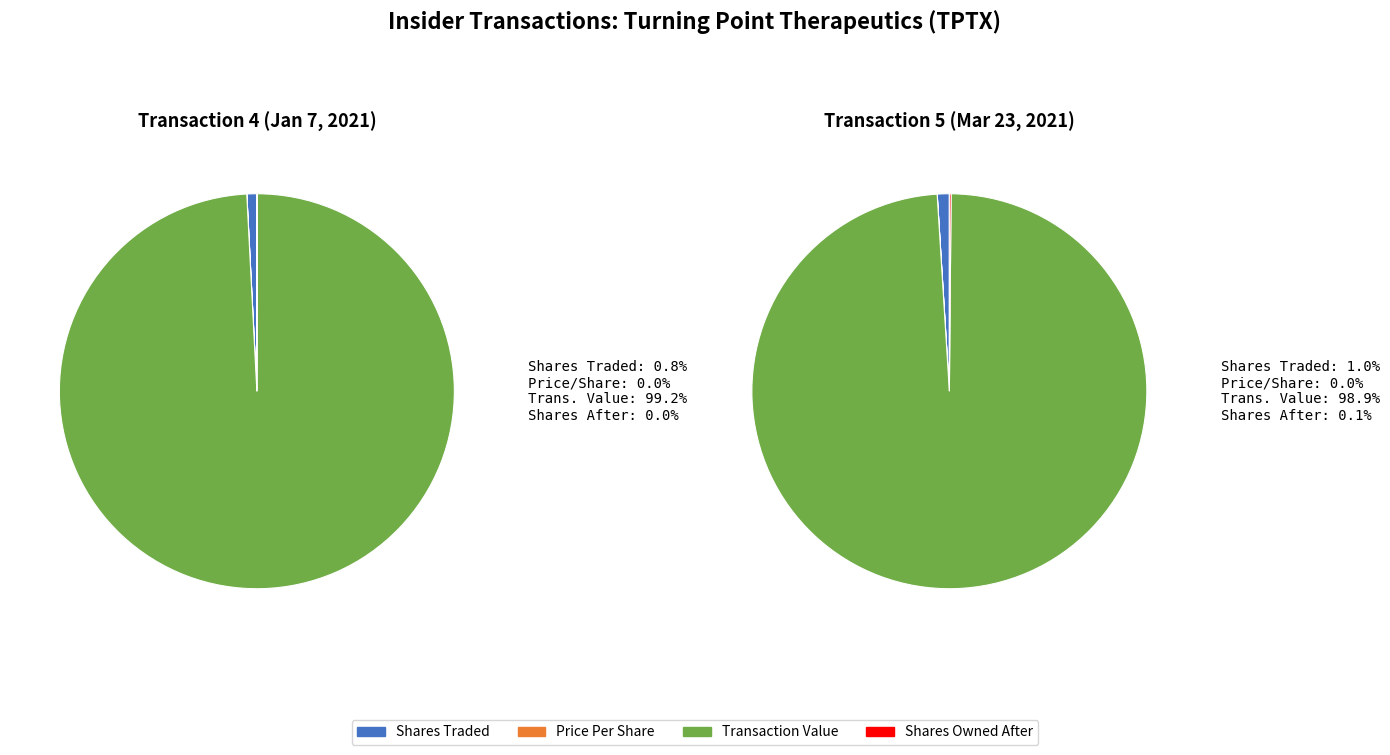

Is it true that 2 is 99% of the pie?

True